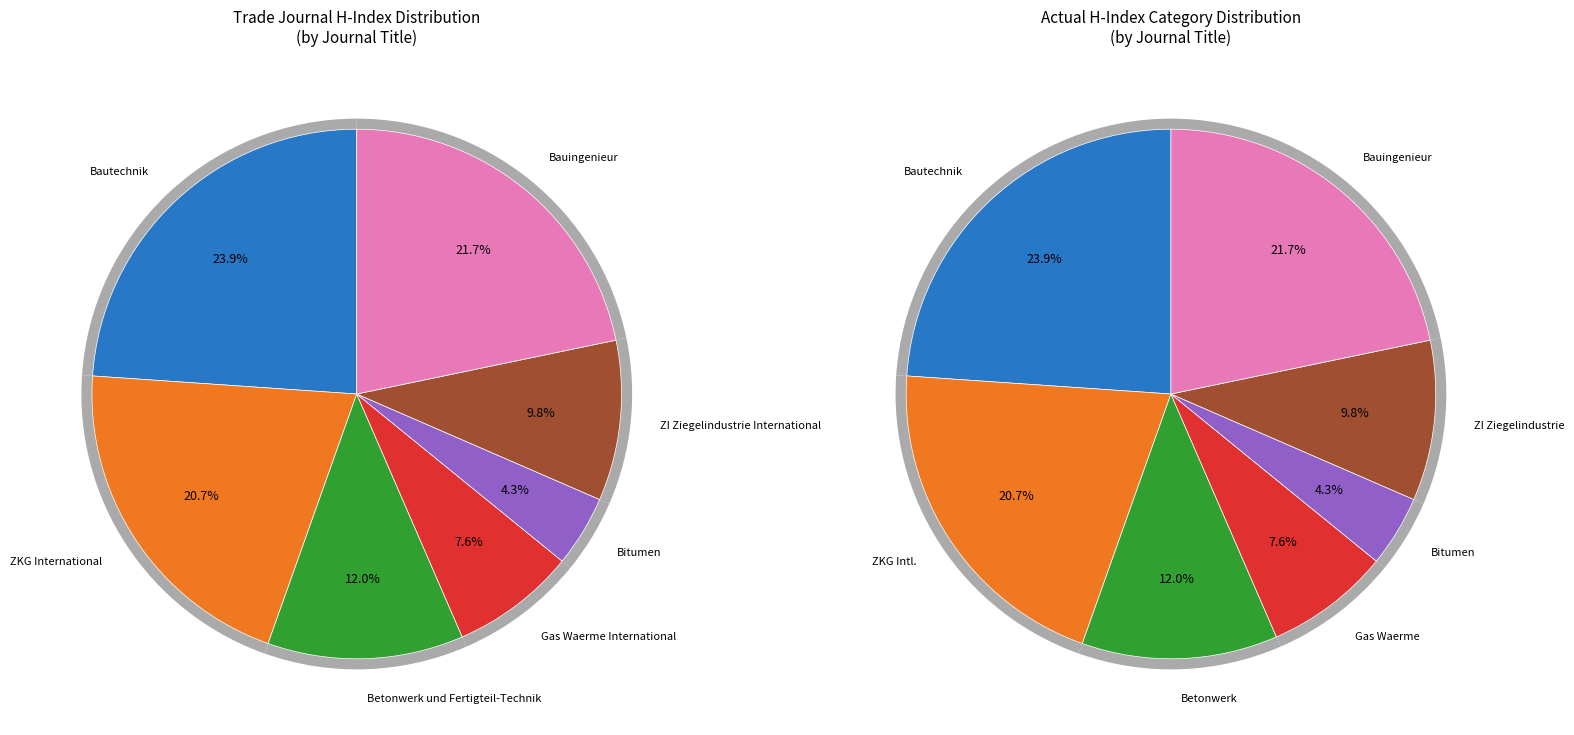

Approximately how many times larger is the value at Gas Waerme International compared to ZI Ziegelindustrie International?

0.8